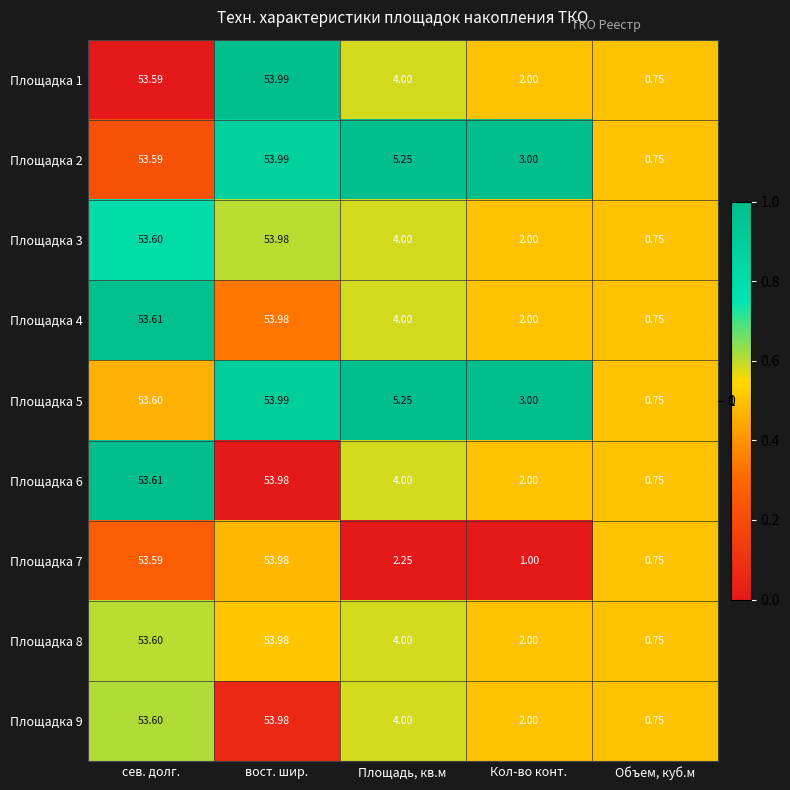

Count the number of data series in this chart.

9